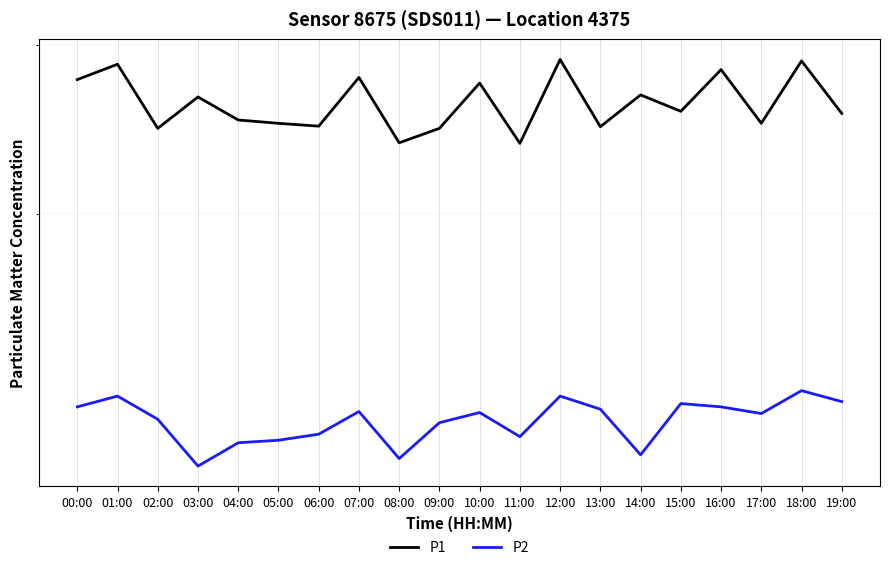

What is the label of the 12th point from the left?

11:00